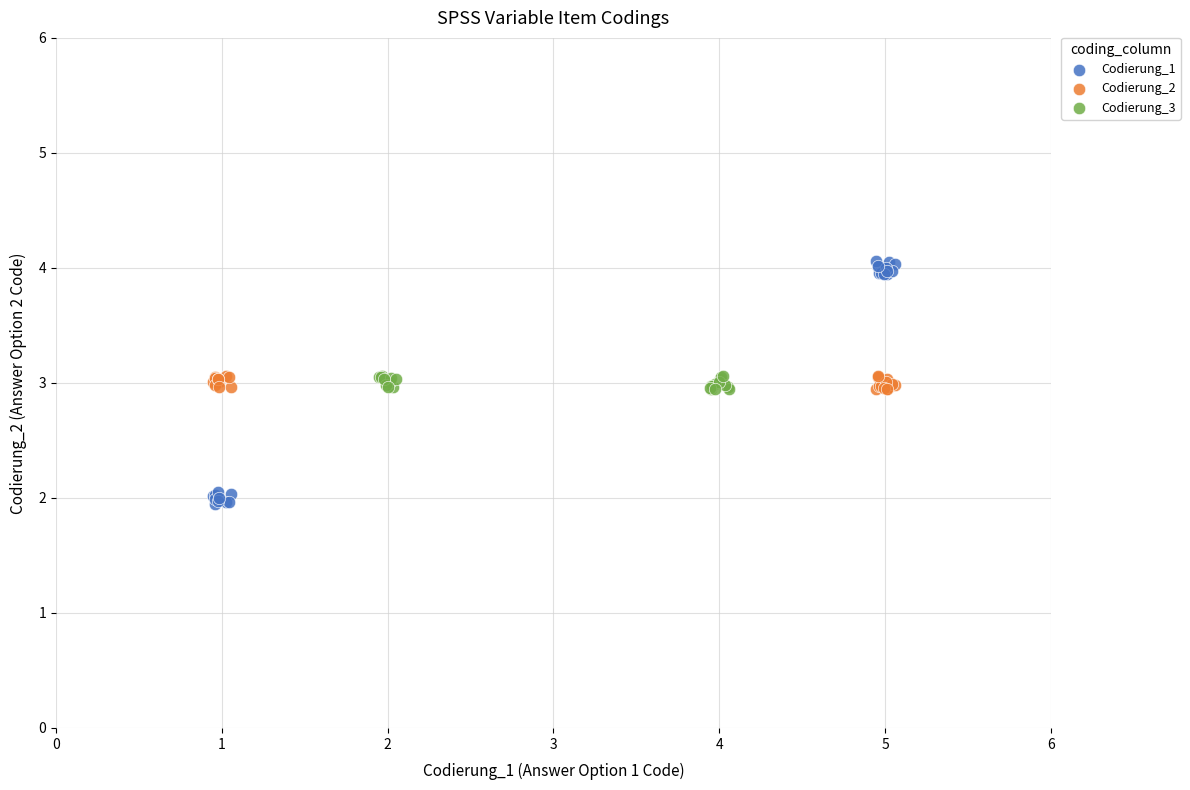

Which series reaches the minimum Y coordinate?

Codierung_1